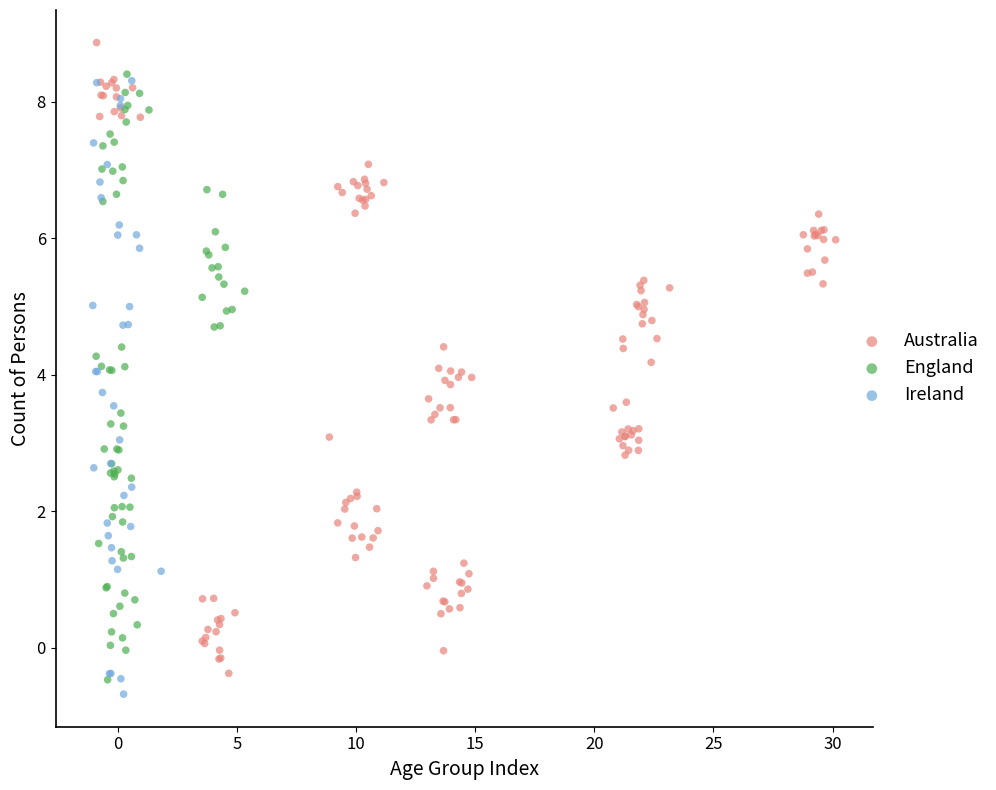

Which series has the largest Y range (max minus min)?

Australia